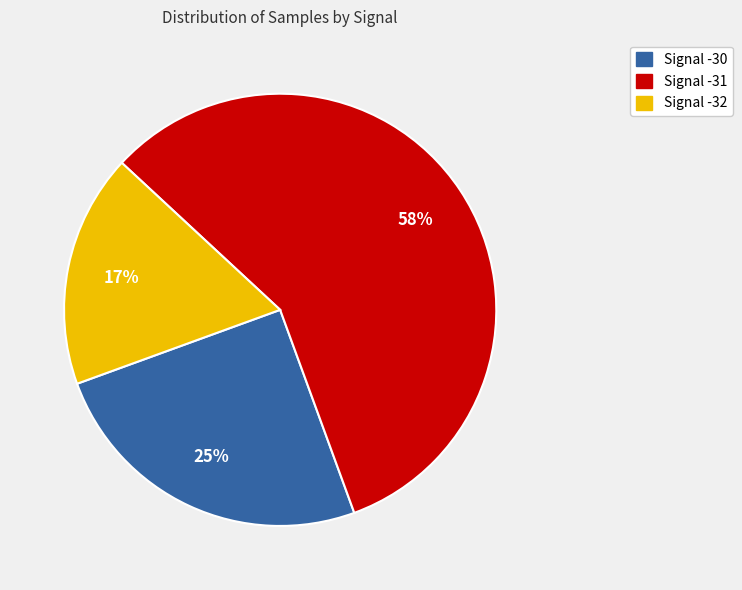

Does any single category account for the majority?

Yes